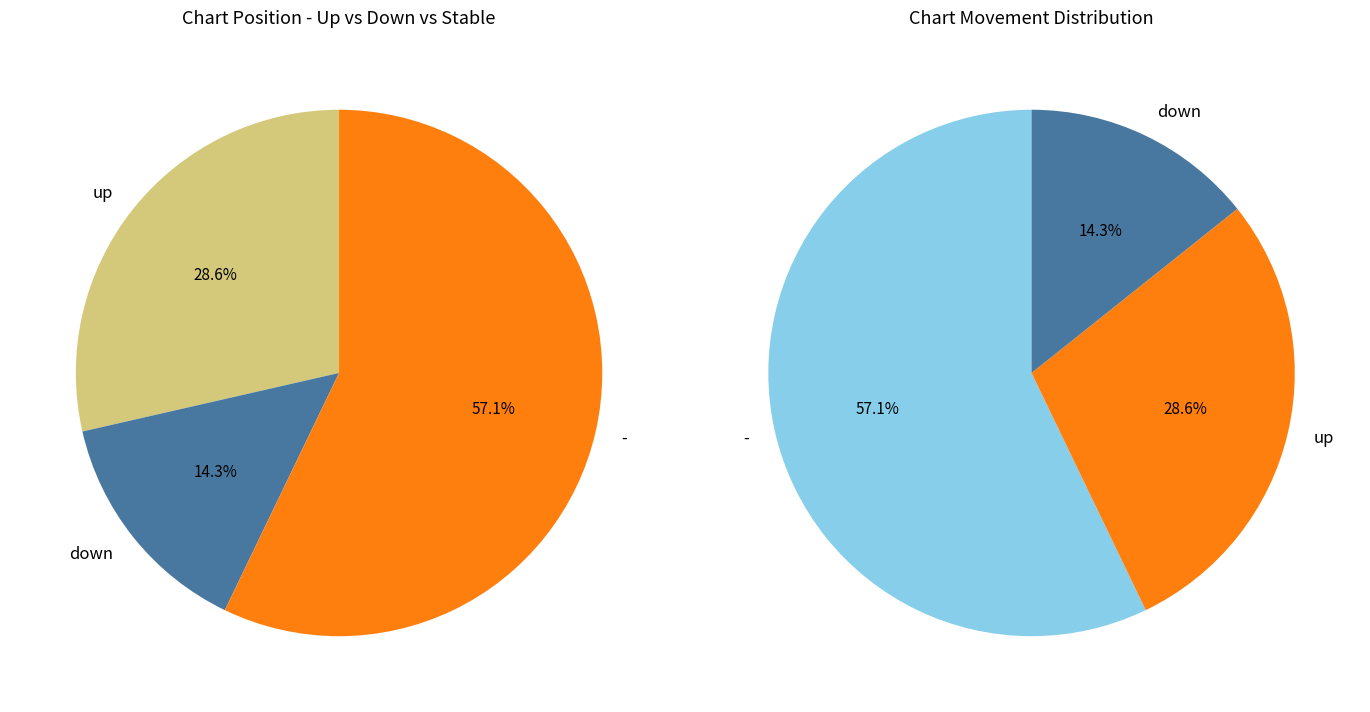

What portion of the pie excludes down?

85.7%